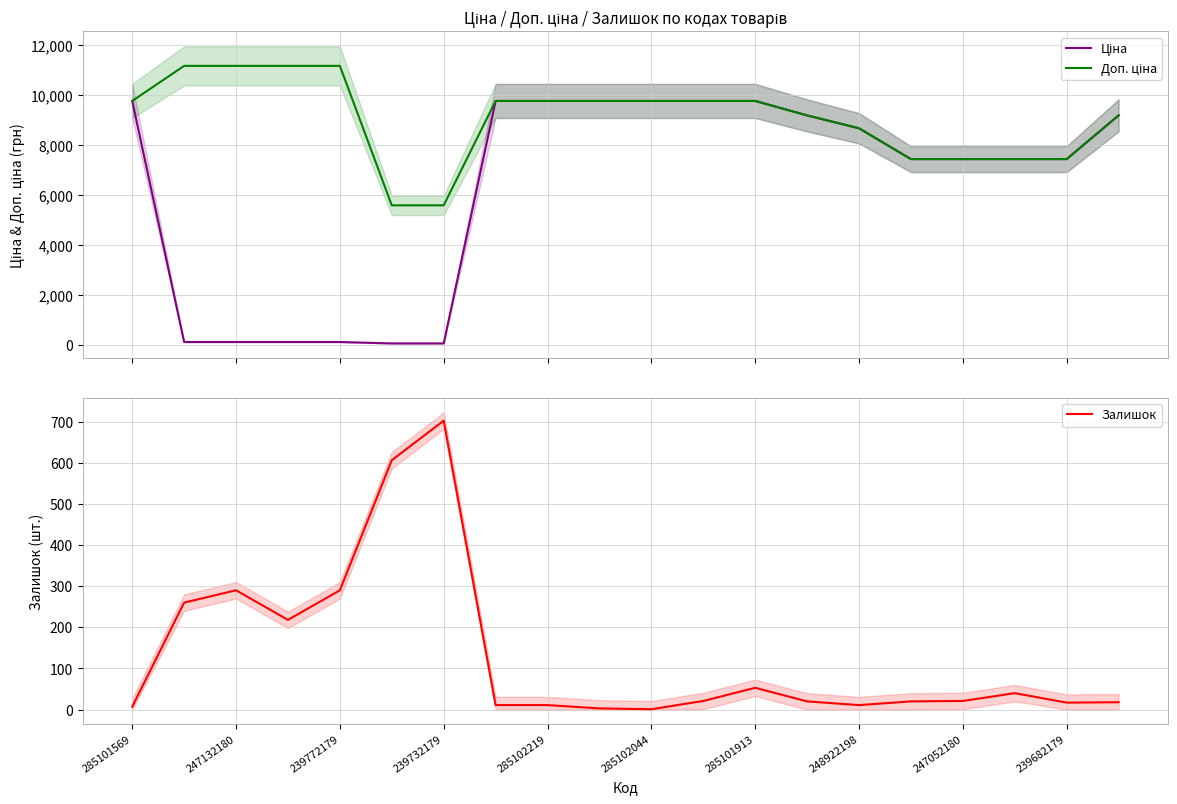

What is the difference between the maximum and minimum values in the Доп. ціна series?

5591.0